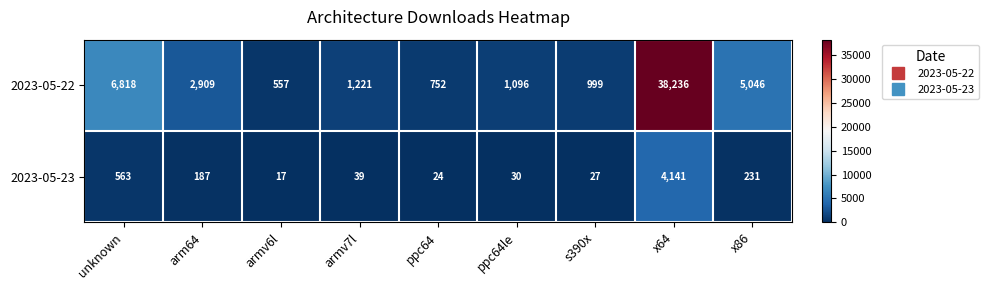

List the series in order of their overall mean, lowest first.

2023-05-23, 2023-05-22